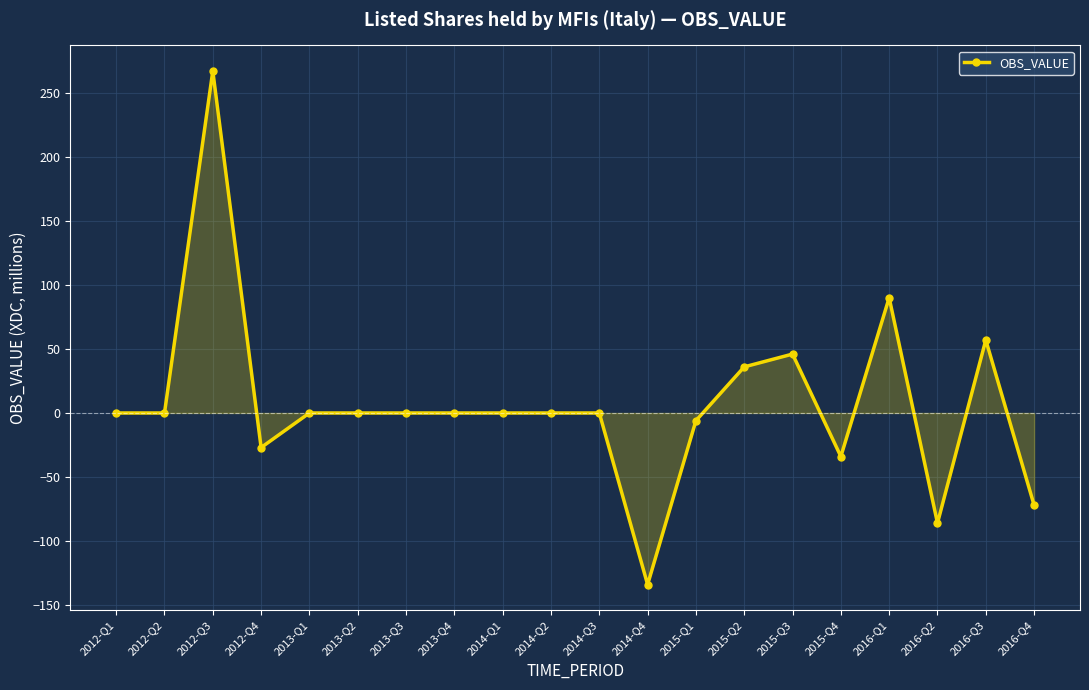

Reading left to right, transcribe all the data shown in this chart.

2012-Q1=0	2012-Q2=0	2012-Q3=267	2012-Q4=-27	2013-Q1=0	2013-Q2=0	2013-Q3=0	2013-Q4=0	2014-Q1=0	2014-Q2=0	2014-Q3=0	2014-Q4=-134	2015-Q1=-6	2015-Q2=36	2015-Q3=46	2015-Q4=-34	2016-Q1=90	2016-Q2=-86	2016-Q3=57	2016-Q4=-72